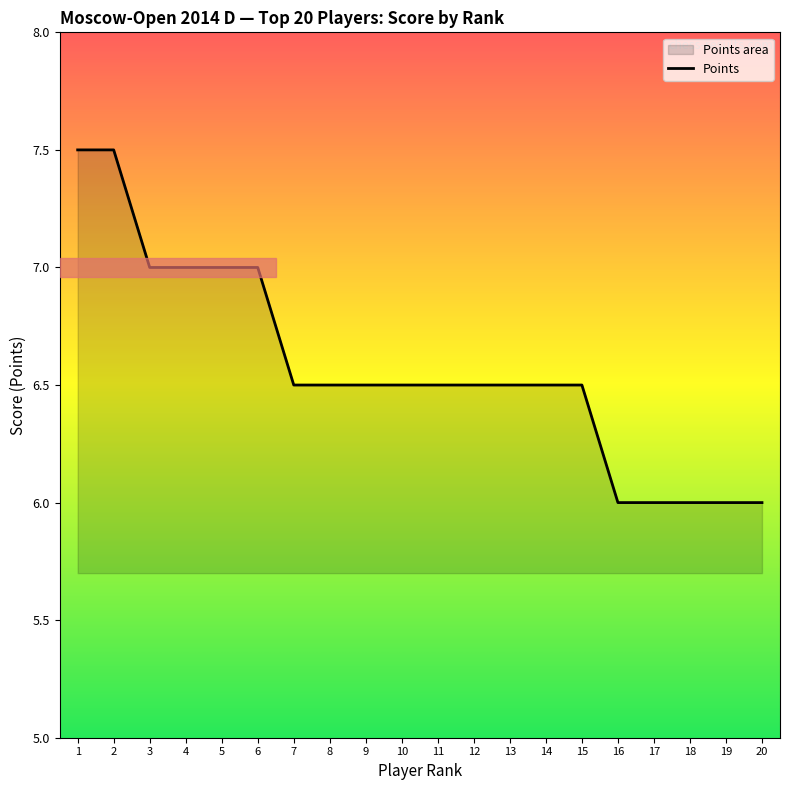

Approximately how many times larger is the value at 3 compared to 9?

1.1